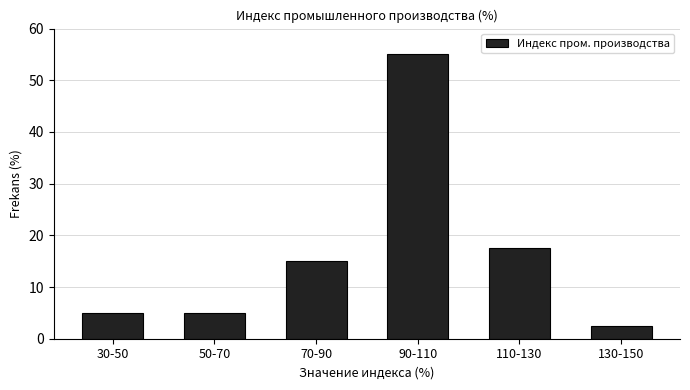

Reading left to right, extract all data points from this chart.

5.0	5.0	15.0	55.0	17.5	2.5